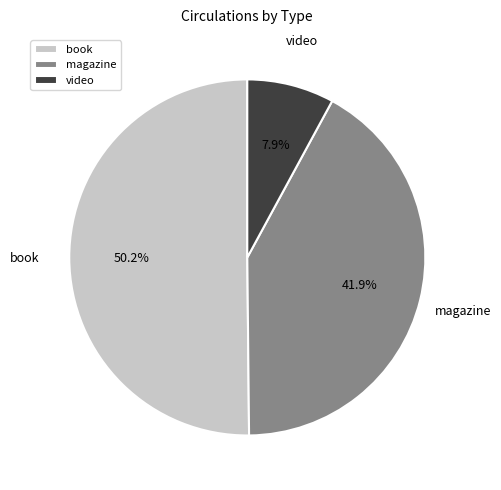

To the nearest percent, what is the average slice percentage?

33%